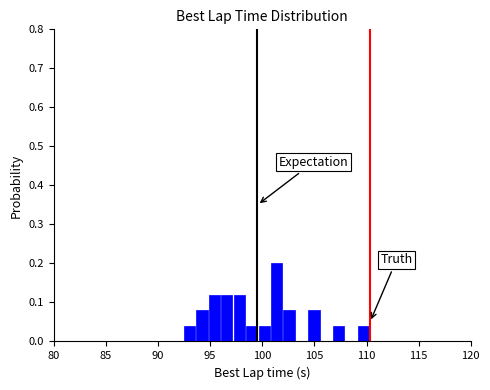

Around what value on the x-axis is the tallest bar? Give the approximate position of its centre, as read against the axis.

101.5